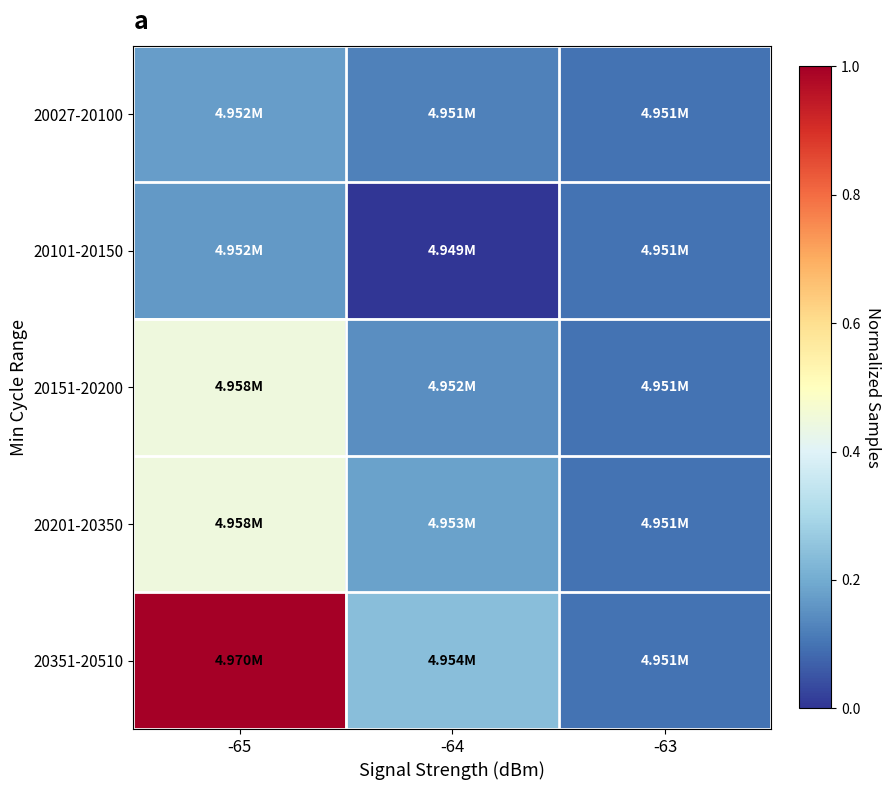

At how many categories does at least one series exceed 0?

3